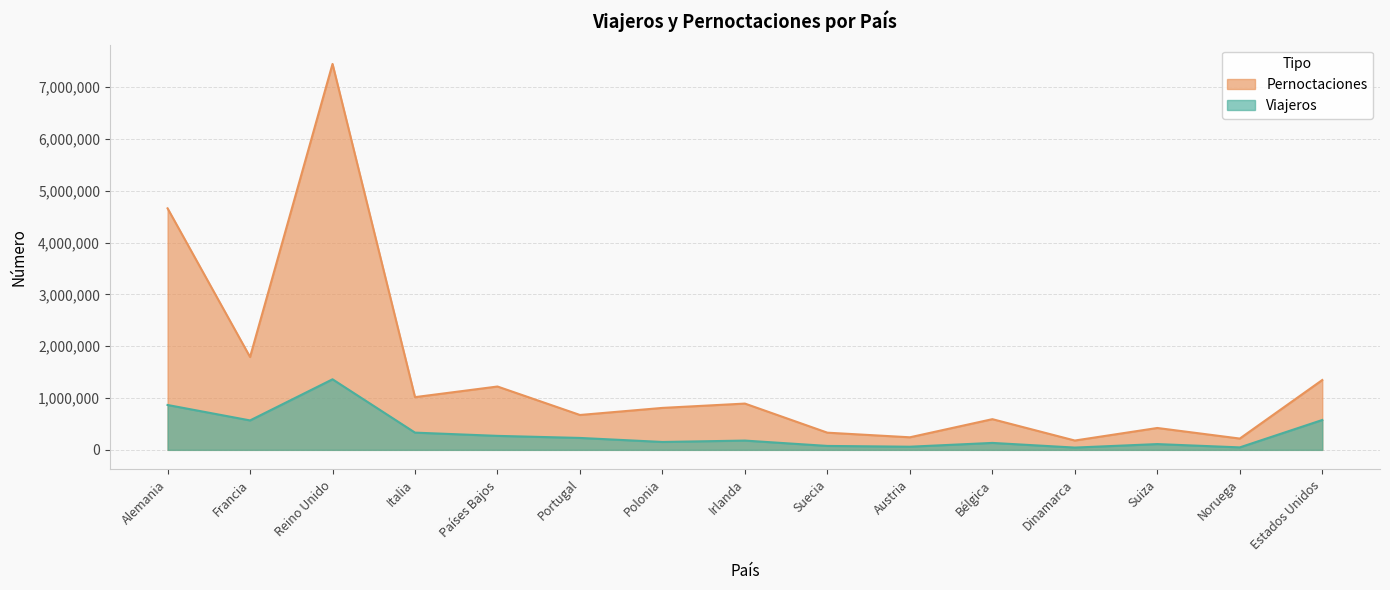

What is the difference between the Pernoctaciones values at Reino Unido and Dinamarca?

7265023